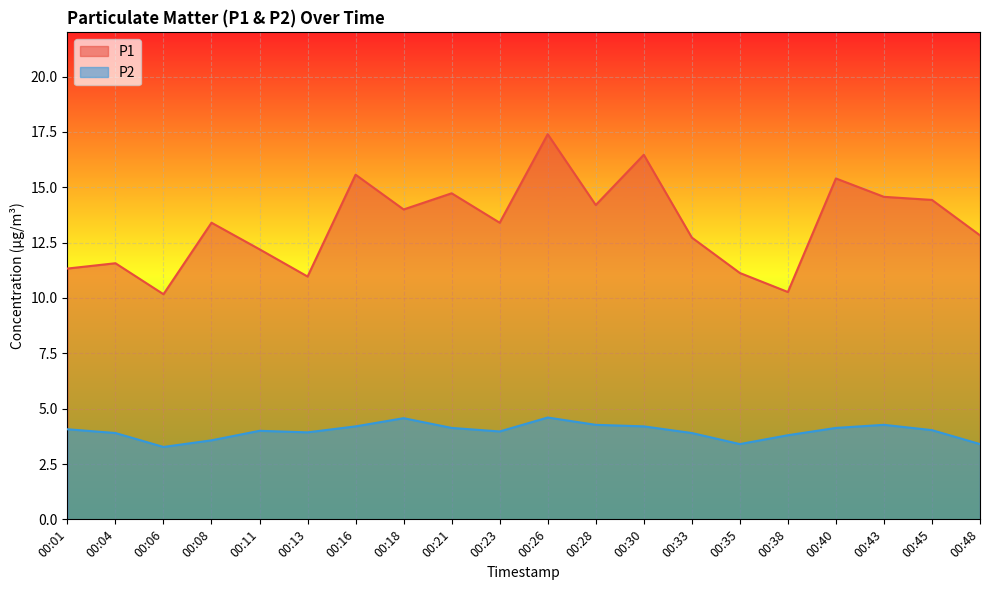

Reading left to right, transcribe all the data shown in this chart.

P1: 00:01=11.3	00:04=11.6	00:06=10.2	00:08=13.4	00:11=12.2	00:13=11.0	00:16=15.6	00:18=14.0	00:21=14.7	00:23=13.4	00:26=17.4	00:28=14.2	00:30=16.5	00:33=12.7	00:35=11.1	00:38=10.3	00:40=15.4	00:43=14.6	00:45=14.4	00:48=12.8
P2: 00:01=4.1	00:04=3.9	00:06=3.3	00:08=3.6	00:11=4.0	00:13=3.9	00:16=4.2	00:18=4.6	00:21=4.1	00:23=4.0	00:26=4.6	00:28=4.3	00:30=4.2	00:33=3.9	00:35=3.4	00:38=3.8	00:40=4.1	00:43=4.3	00:45=4.0	00:48=3.4